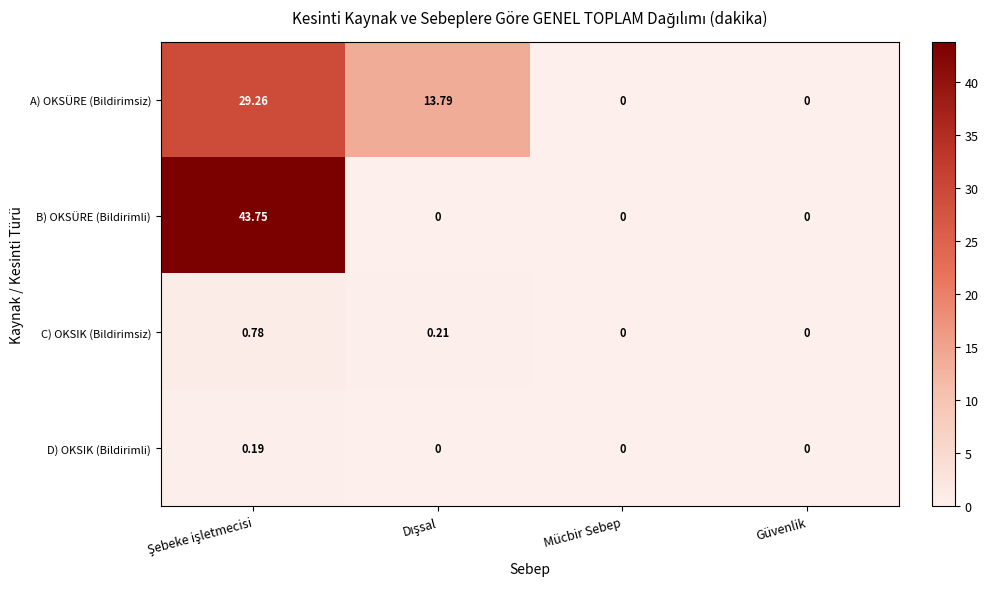

How many series are shown in this chart?

4